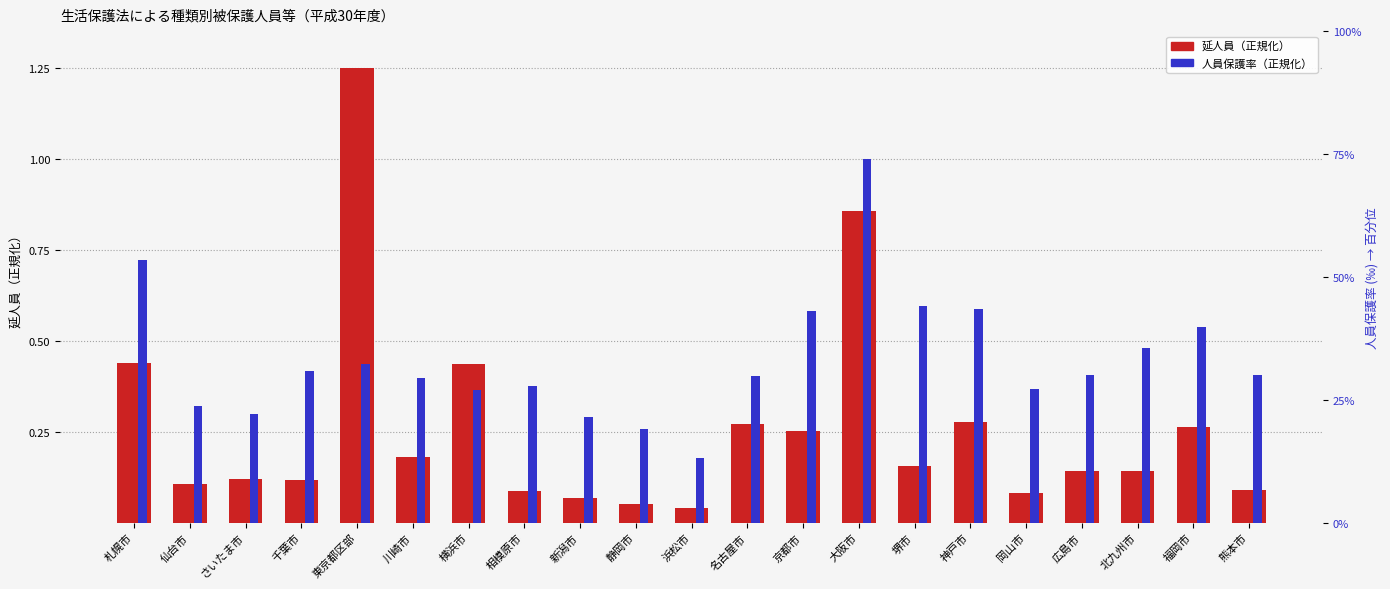

What is the label of the 18th bar from the left?

広島市